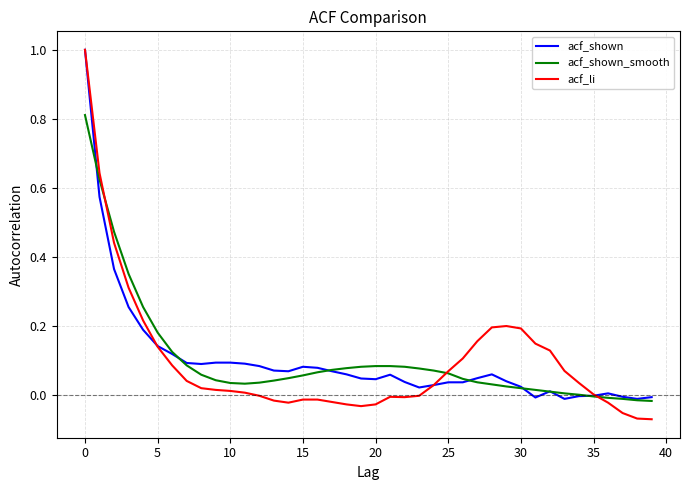

What is the highest value of the acf_shown series?

1.0